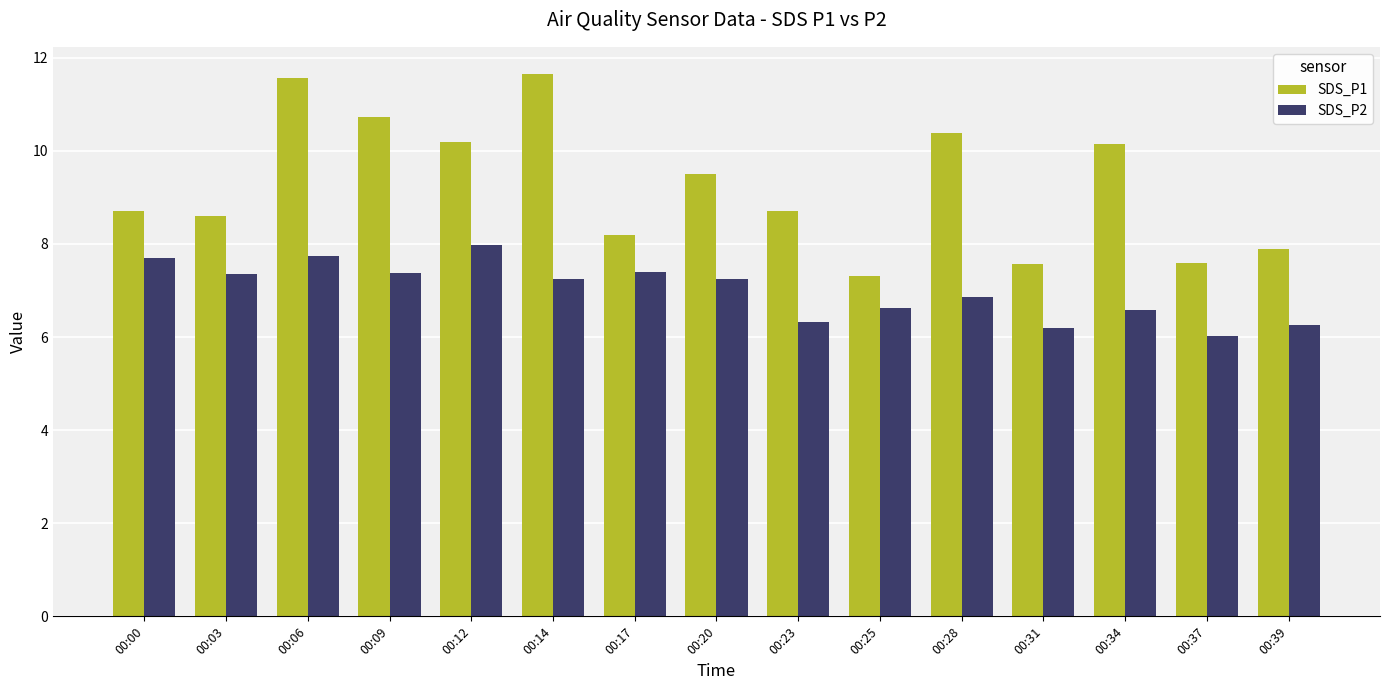

Rank the series at 00:14 from lowest to highest value.

SDS_P2, SDS_P1